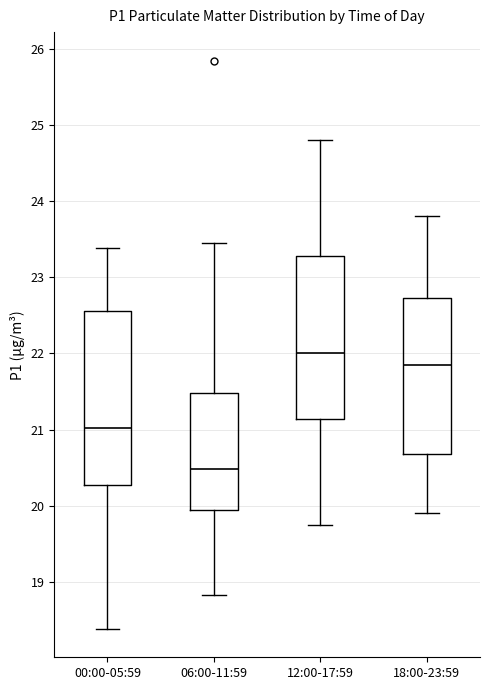

Which box is the tallest, from its lower edge to its upper edge?

00:00-05:59